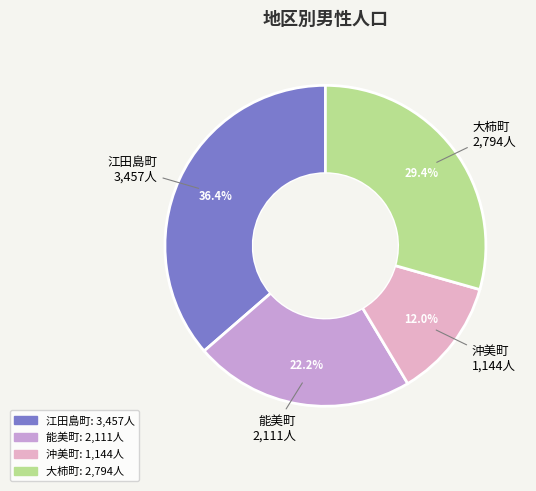

Does any single category account for the majority?

No